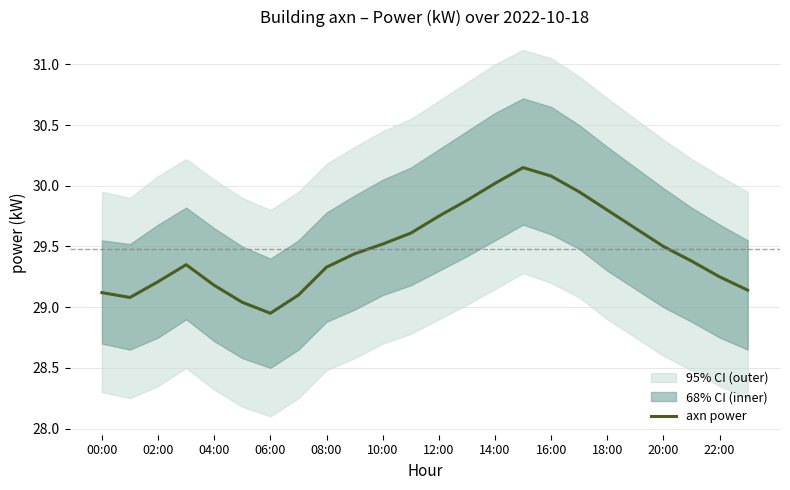

At which label does axn power first exceed 29?

00:00